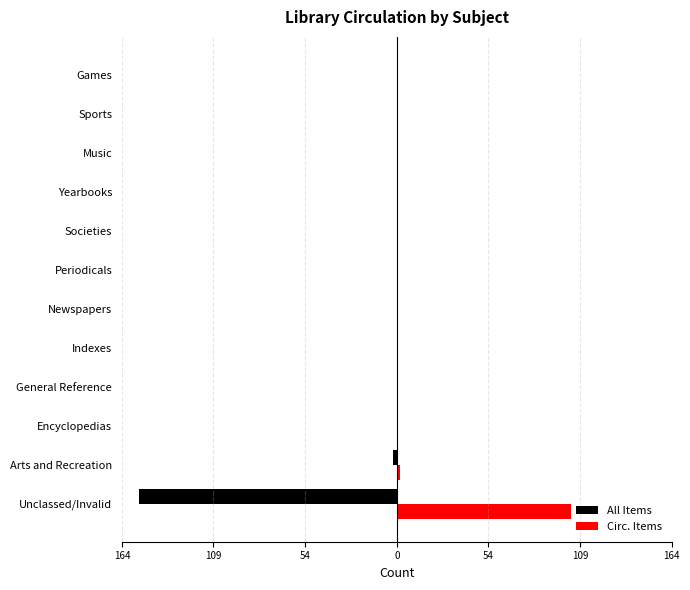

What are all the series names shown in the legend?

All Items, Circ. Items